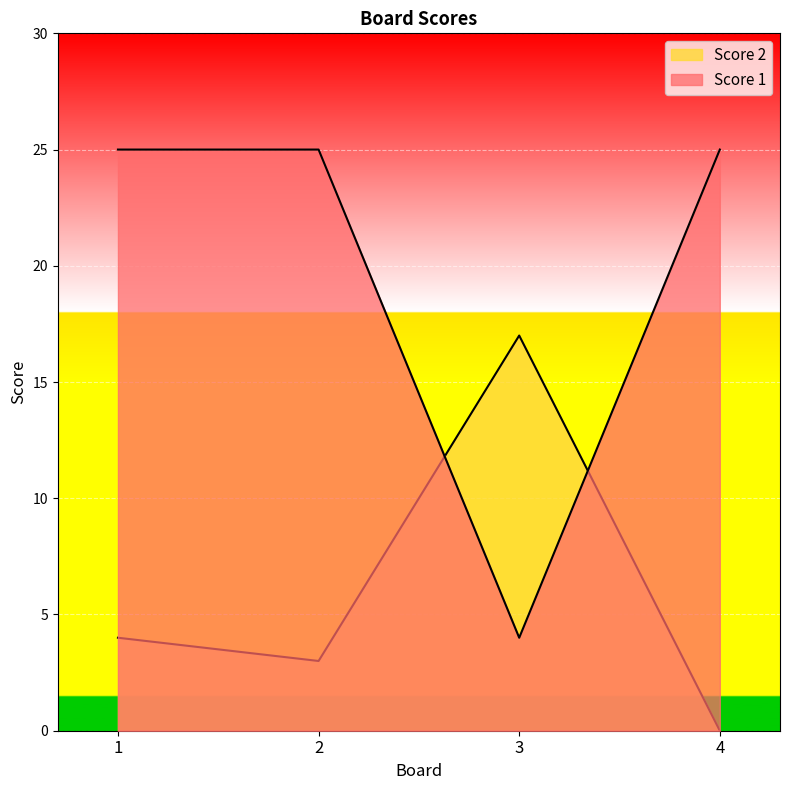

What are all the series names shown in the legend?

Score 1, Score 2